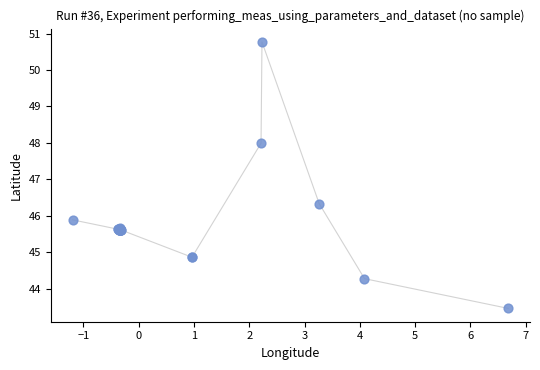

What Y value in the scatter plot is closest to 47?

46.3